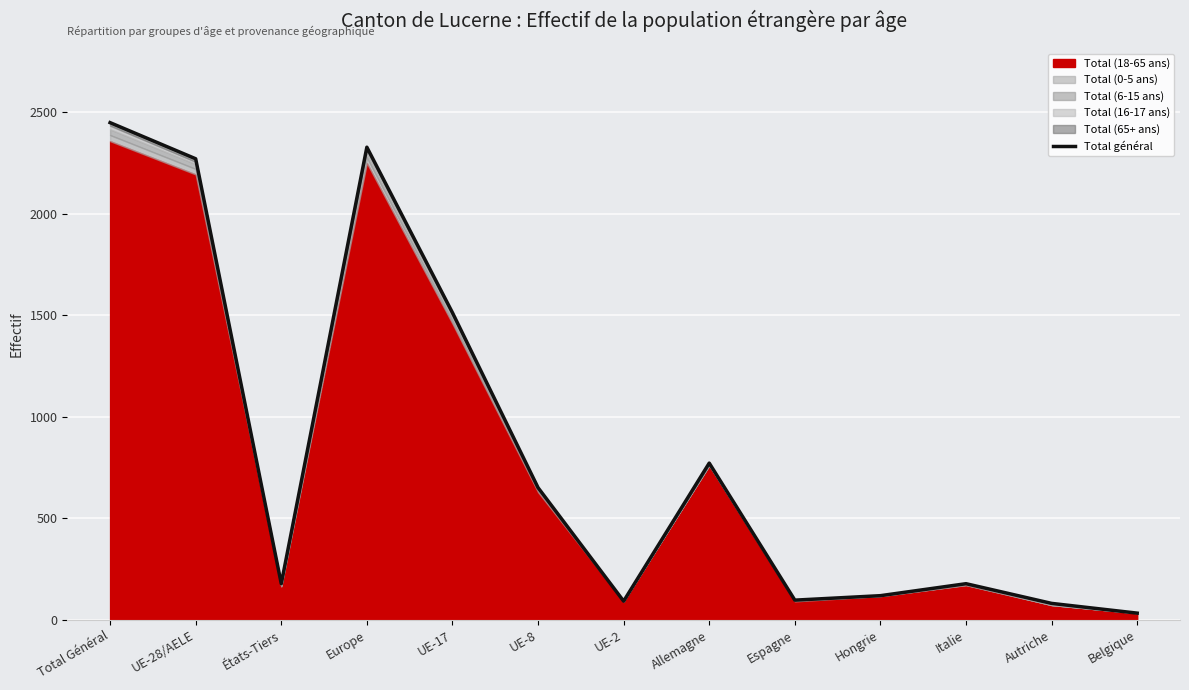

Reading right to left, extract all data points from this chart.

Belgique=33	Autriche=81	Italie=178	Hongrie=119	Espagne=97	Allemagne=772	UE-2=92	UE-8=651	UE-17=1513	Europe=2328	États-Tiers=178	UE-28/AELE=2271	Total Général=2449